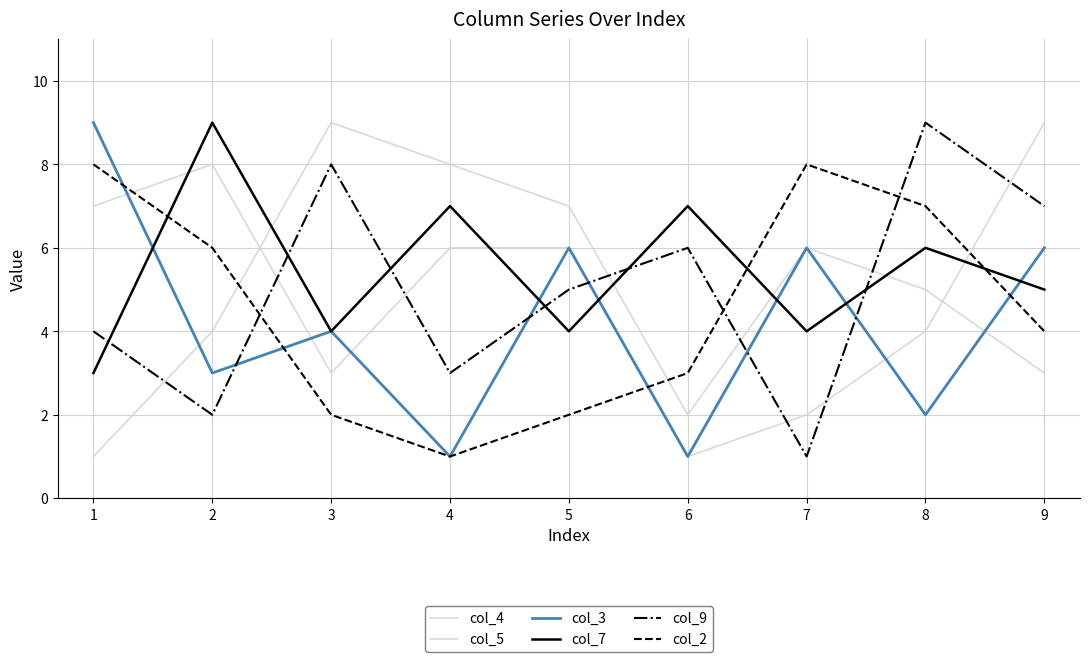

How many lines are shown in the chart?

6